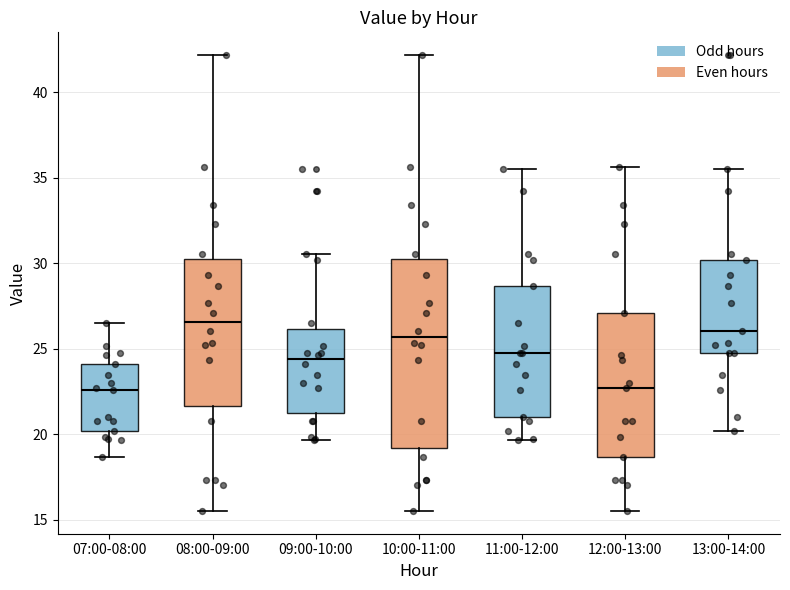

Reading left to right, transcribe this box plot: for each box, give where its median line is, the range the box spans, and where its two whiskers end, as read against the y-axis. The values are not printed on the chart, so give them approximately, as read against the axis.

07:00-08:00: median 22.5, box 20.0 to 24.0, whiskers 18.5 to 26.5
08:00-09:00: median 26.5, box 21.5 to 30.0, whiskers 15.5 to 42.0
09:00-10:00: median 24.5, box 21.5 to 26.0, whiskers 19.5 to 30.5
10:00-11:00: median 25.5, box 19.0 to 30.0, whiskers 15.5 to 42.0
11:00-12:00: median 25.0, box 21.0 to 28.5, whiskers 19.5 to 35.5
12:00-13:00: median 22.5, box 18.5 to 27.0, whiskers 15.5 to 35.5
13:00-14:00: median 26.0, box 25.0 to 30.0, whiskers 20.0 to 35.5